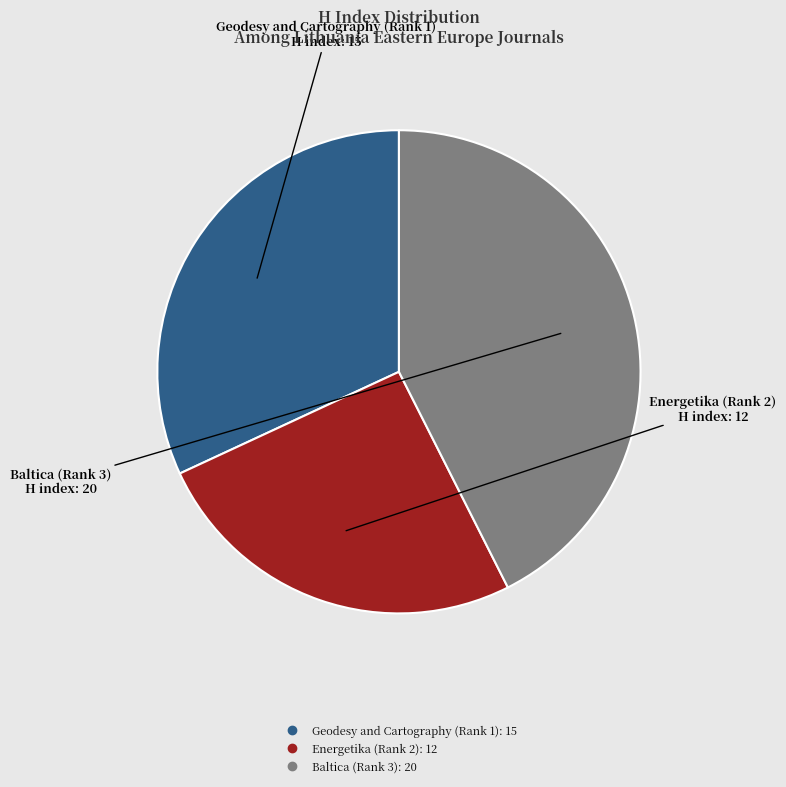

Is there any slice that represents more than half of the pie?

No